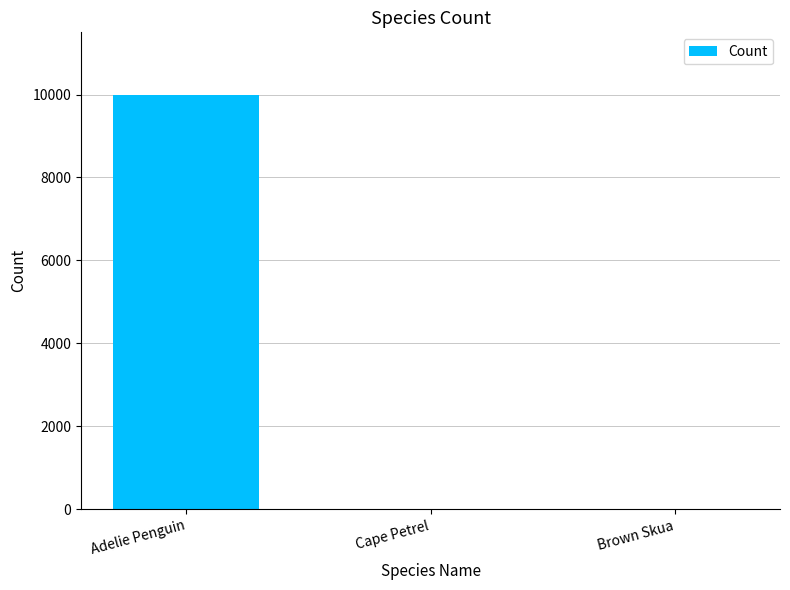

What value does the data have at Adelie Penguin?

10000